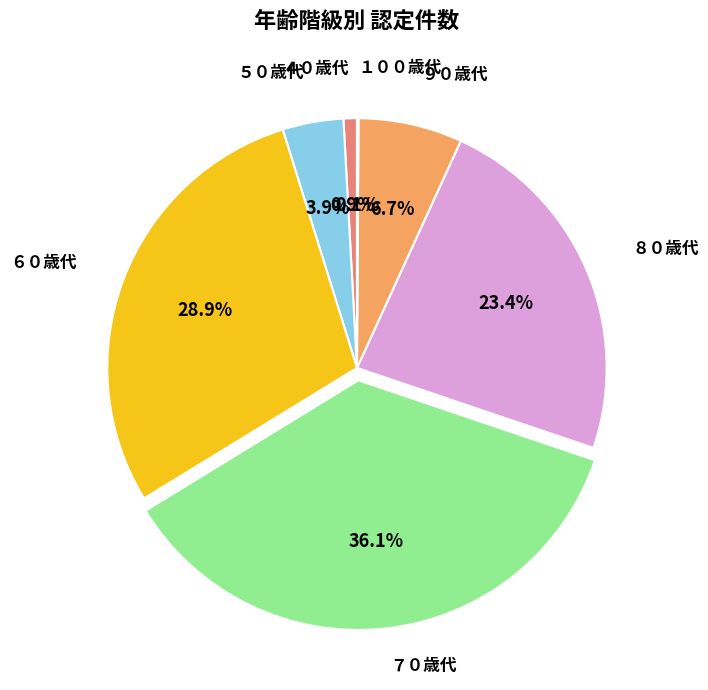

Is there a majority slice in this chart?

No